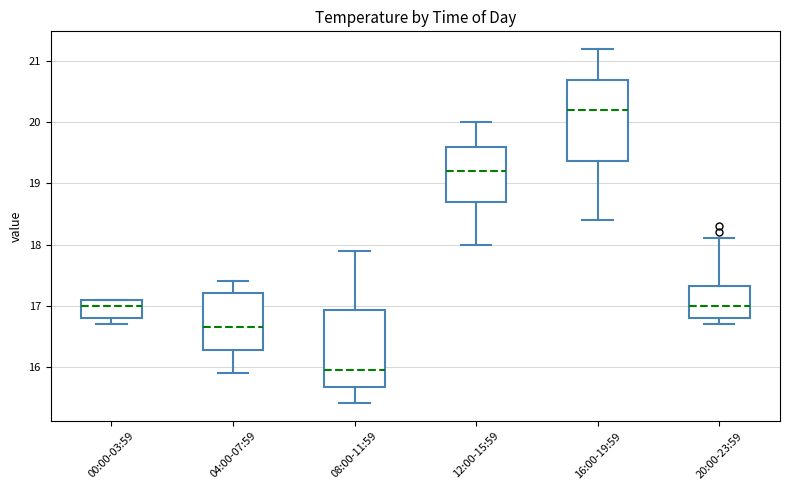

Which box has the lowest median line?

08:00-11:59